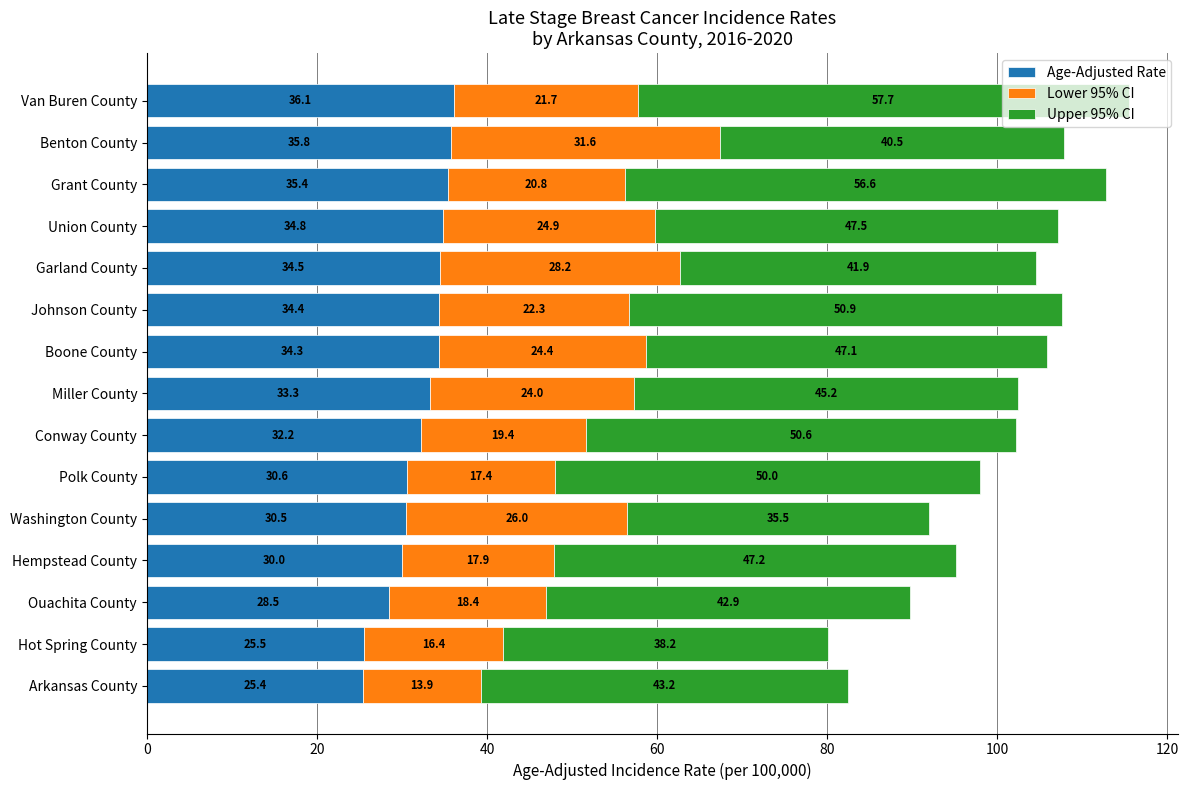

What is the sum of all Age-Adjusted Rate values?

481.3